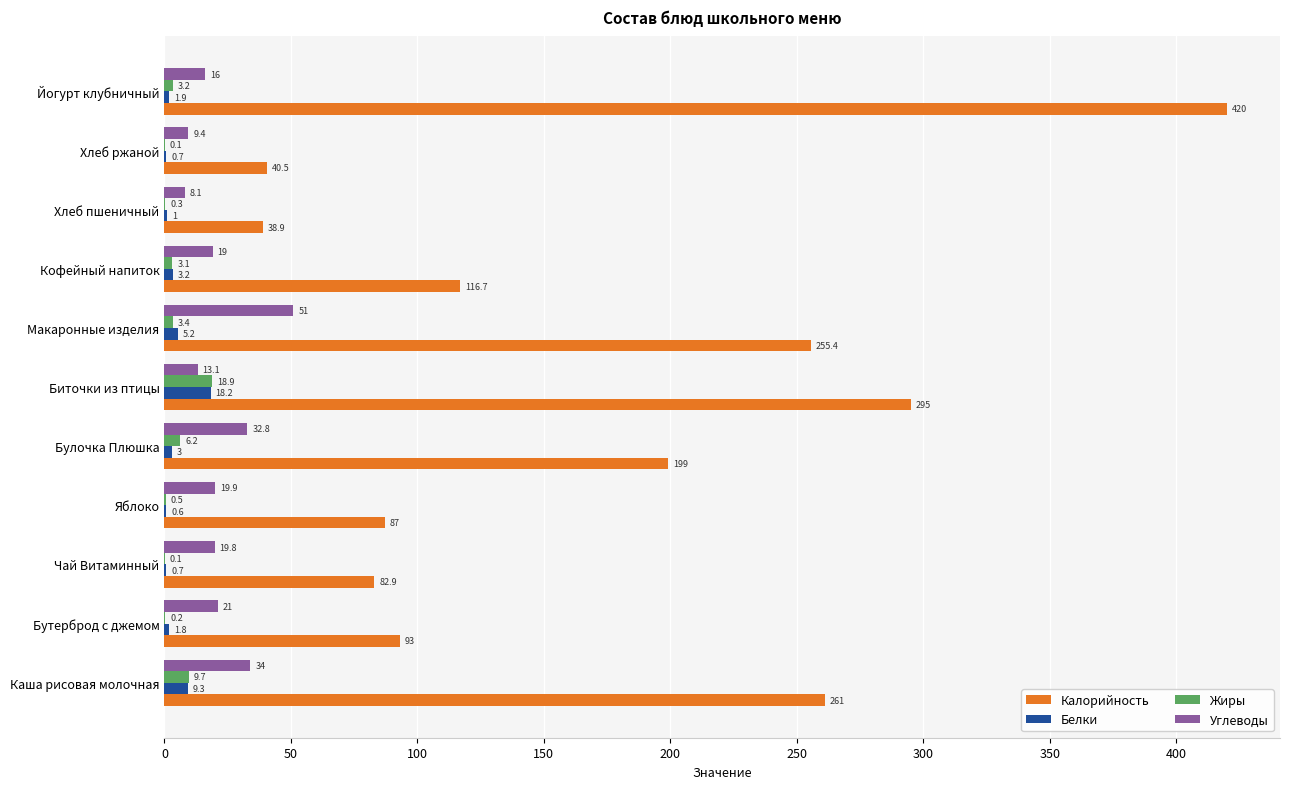

What is the sum of all Углеводы values?

244.1